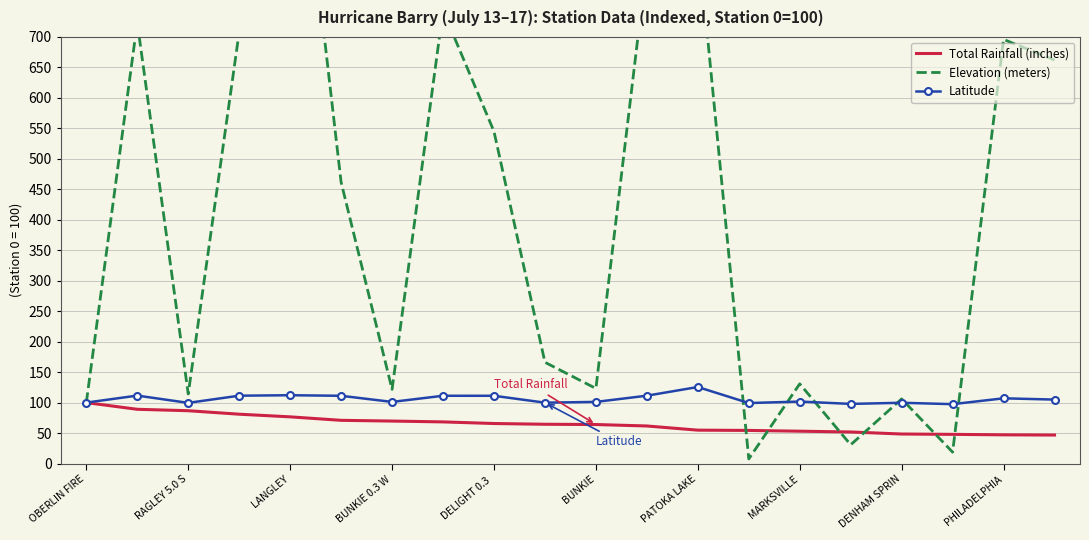

What is the maximum value for Total Rainfall (inches)?

100.0